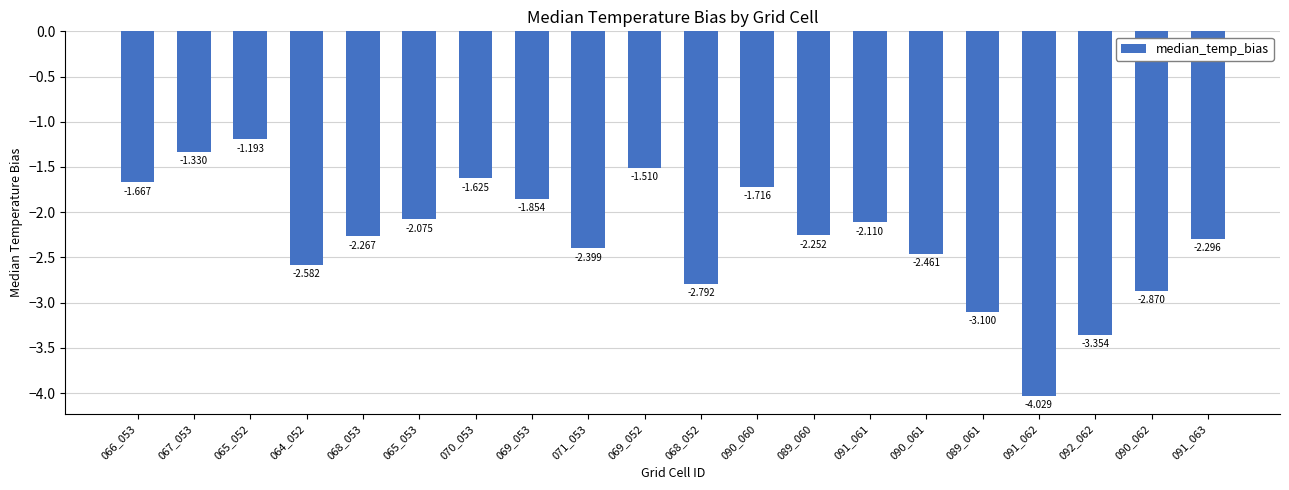

Between 090_062 and 067_053, which is larger?

067_053